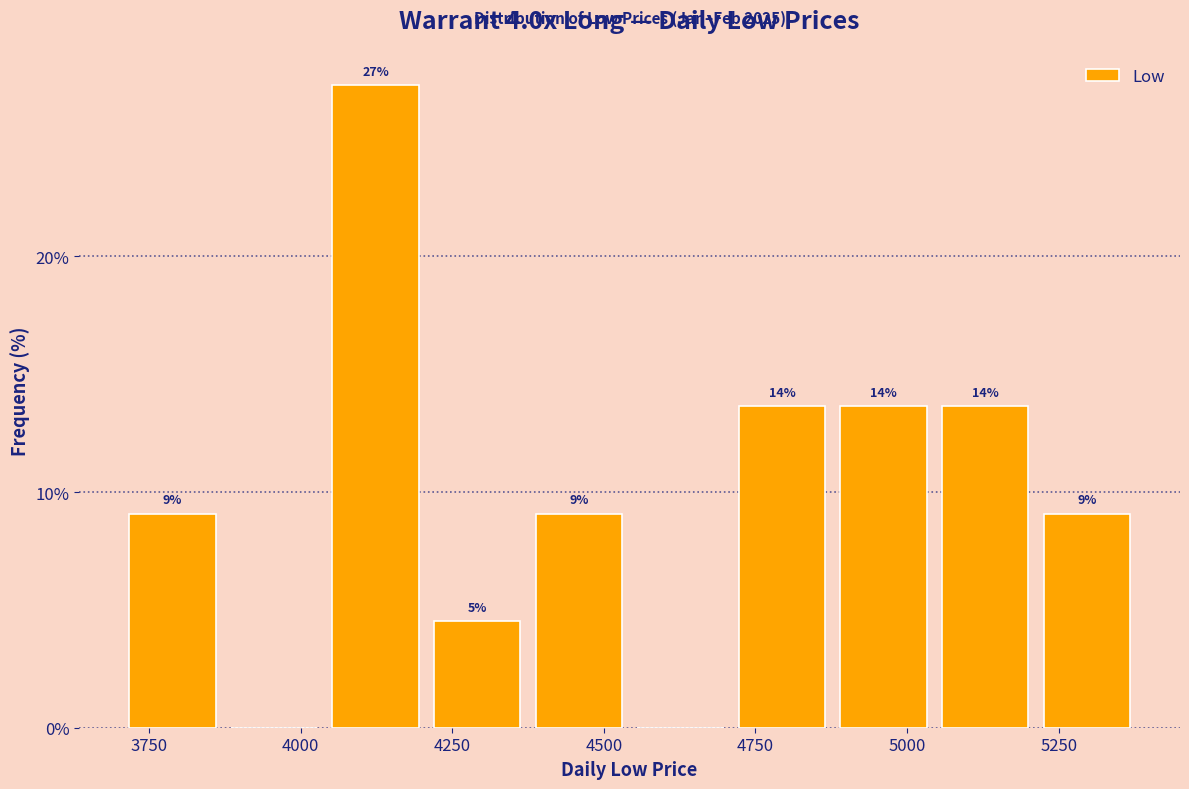

Read against the x-axis, roughly where is the centre of the tallest bar?

4100